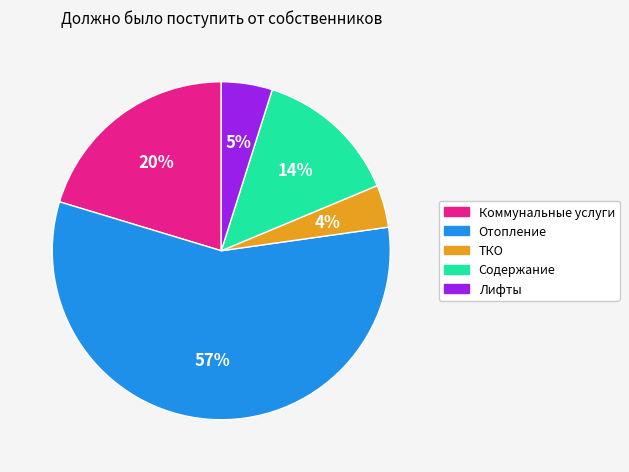

Which category has the smallest portion of the pie?

ТКО